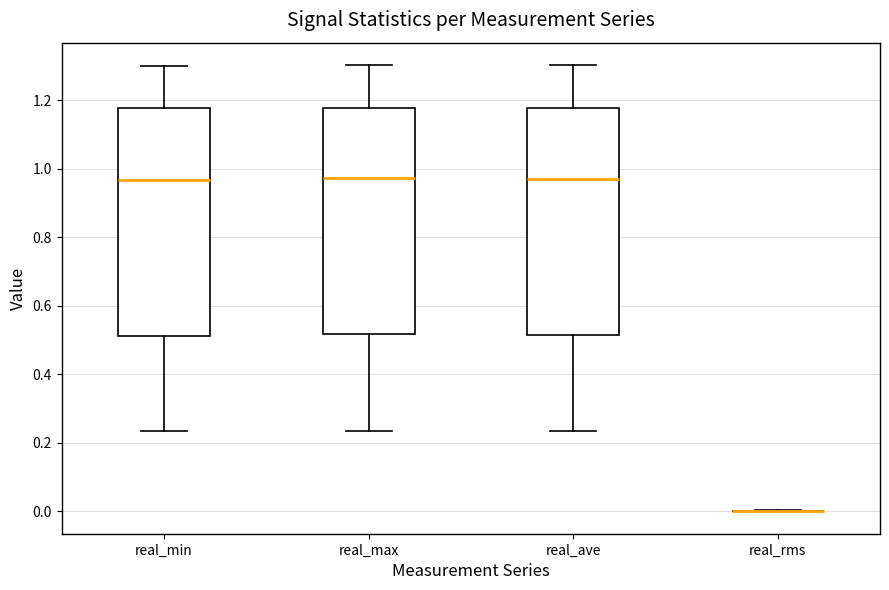

Where does the median line of the box for real_min sit on the y-axis? The values are not printed on the chart, so give them approximately, as read against the axis.

0.96